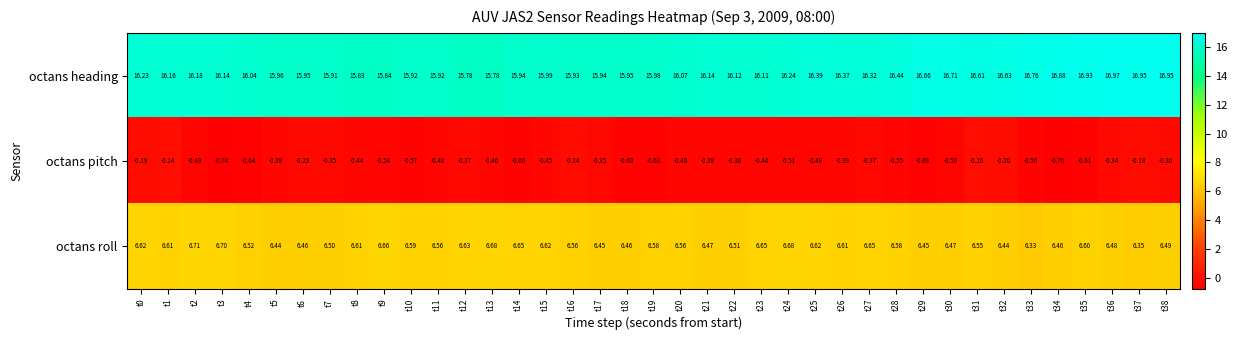

At which category does the chart reach its peak across all series?

t36